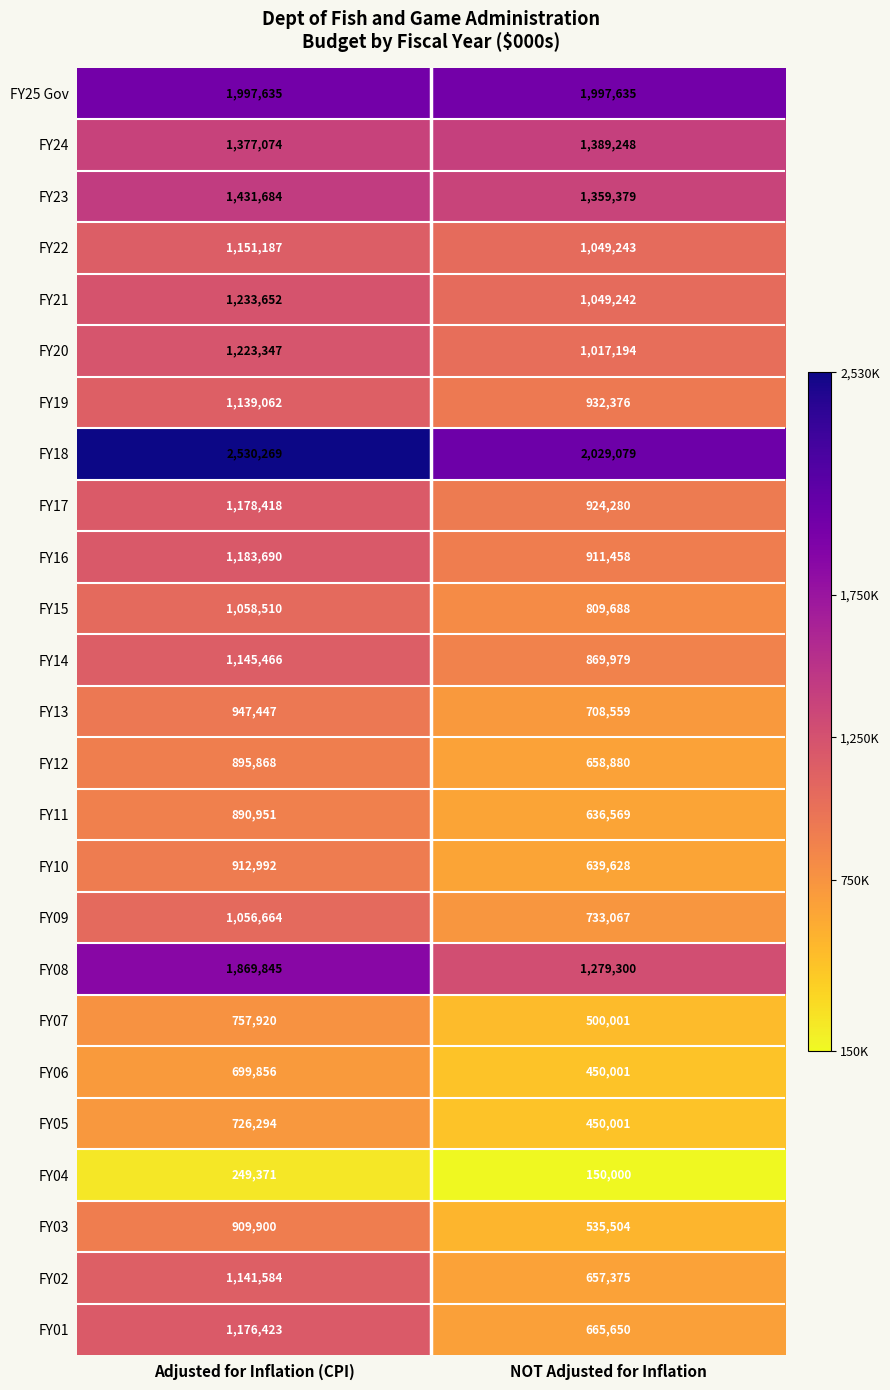

What is the difference between the highest and lowest values at Adjusted for Inflation (CPI)?

2280898